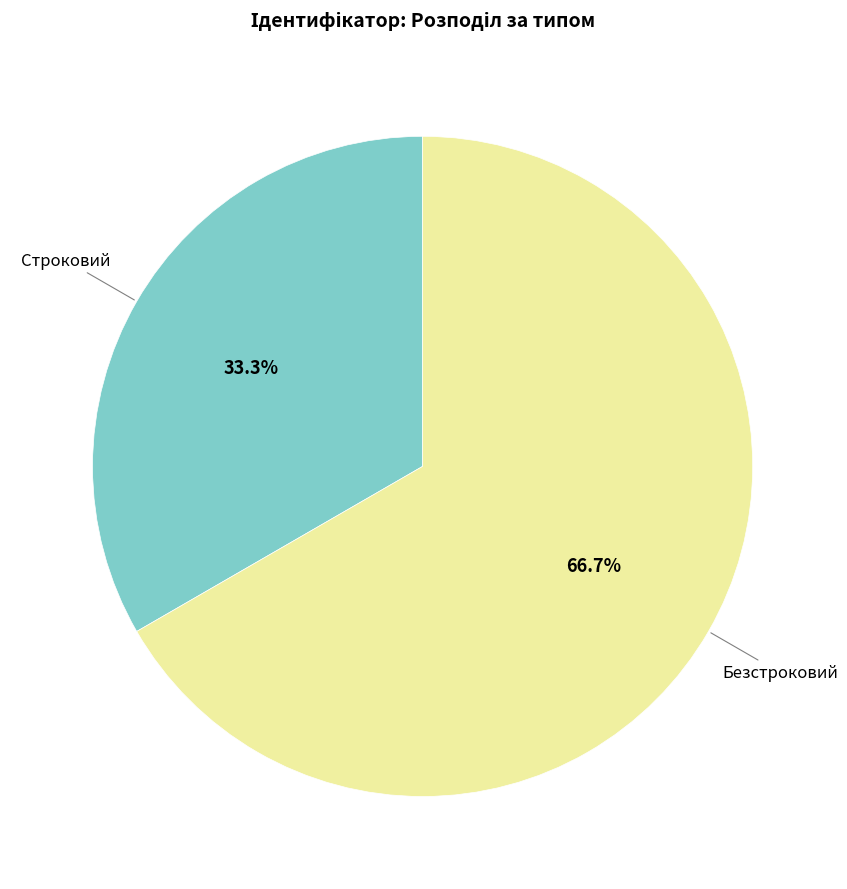

Is there any slice that represents more than half of the pie?

Yes